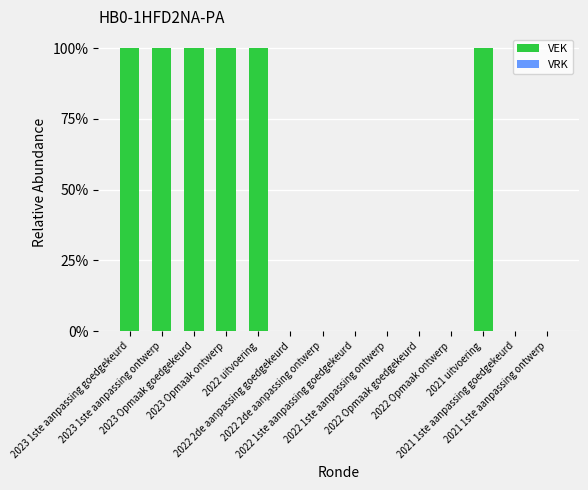

Which category has the lowest value across all series?

2022 2de aanpassing goedgekeurd